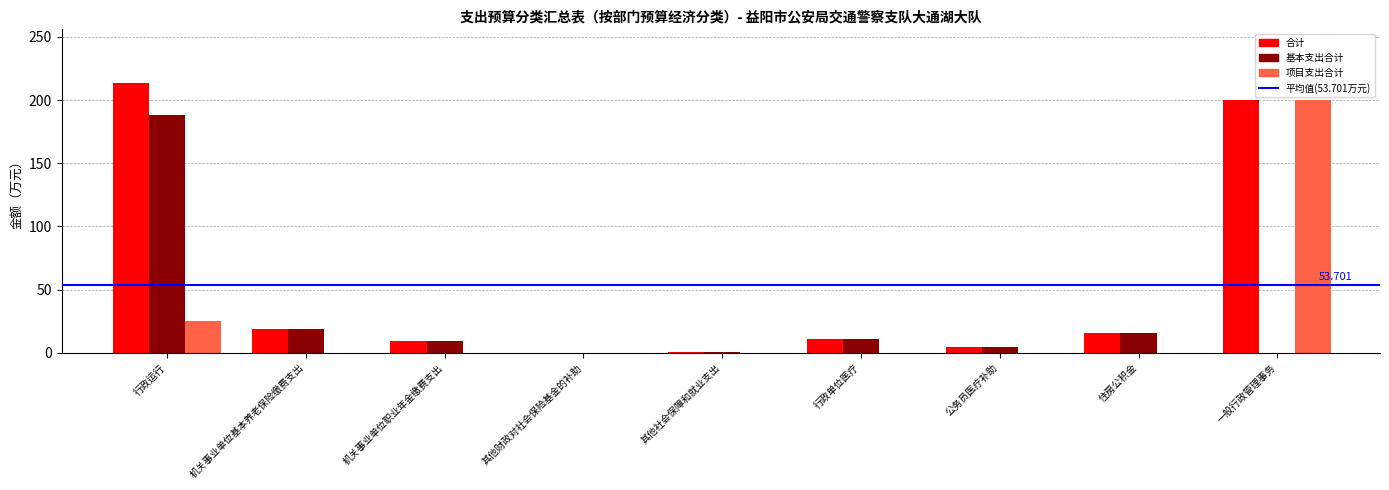

True or false: 项目支出合计 has a value of 128.9 at 机关事业单位职业年金缴费支出.

False